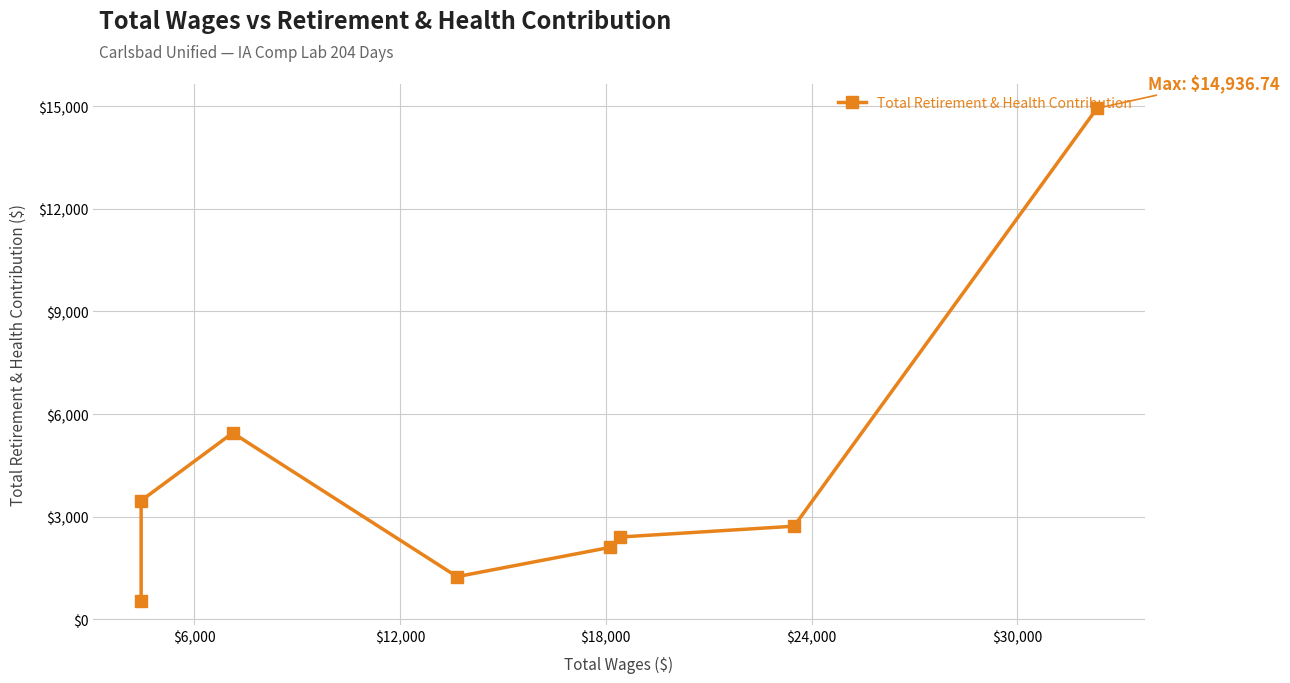

Reading left to right, list all the values displayed in this chart.

545.9	3469.9	5448.6	1247.6	2103.4	2405.4	2722.3	14936.7